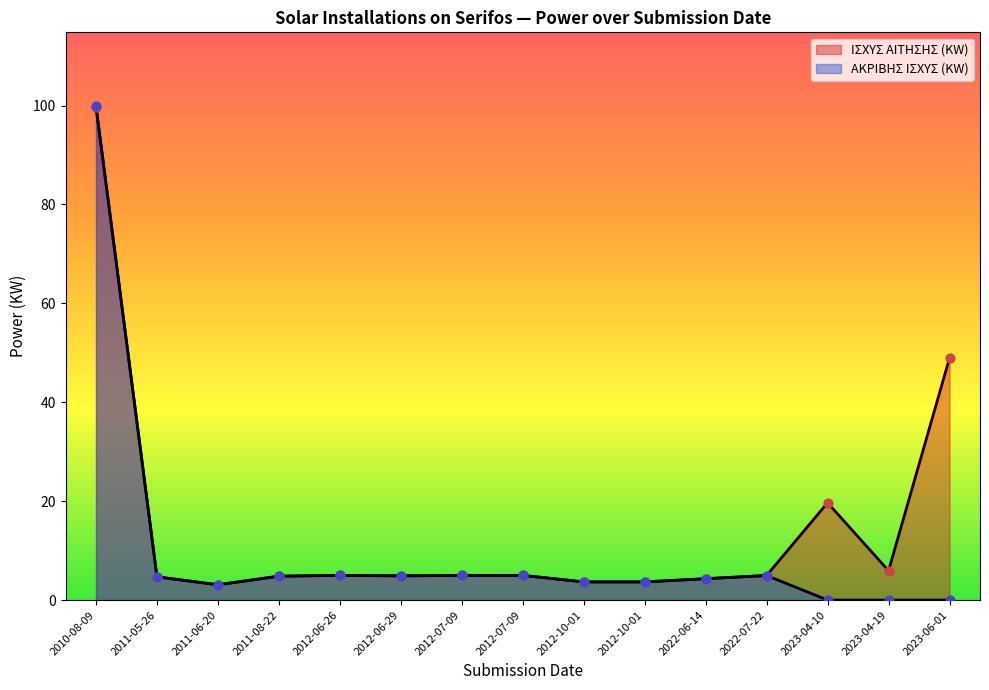

Which series has the largest total across all categories?

ΙΣΧΥΣ ΑΙΤΗΣΗΣ (KW)